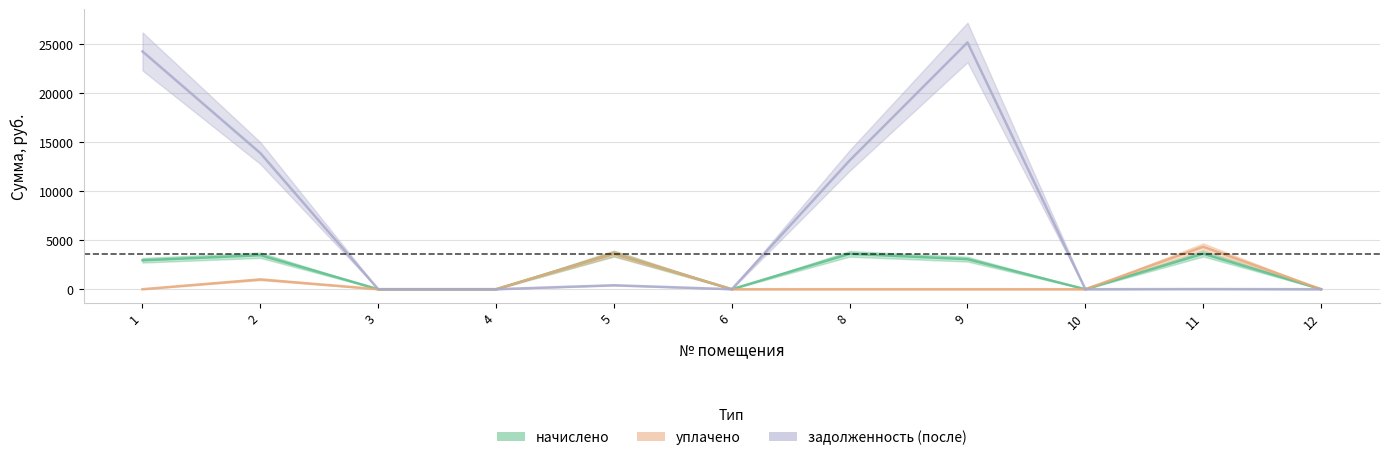

List the series in order of their peak value, highest first.

задолженность (после), уплачено, начислено